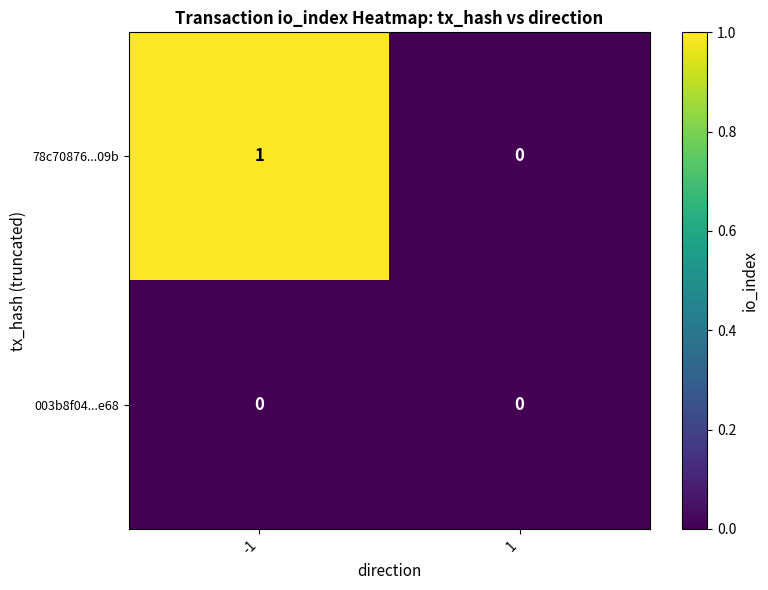

The 78c70876...09b series shows 0 at 1. True or false?

True